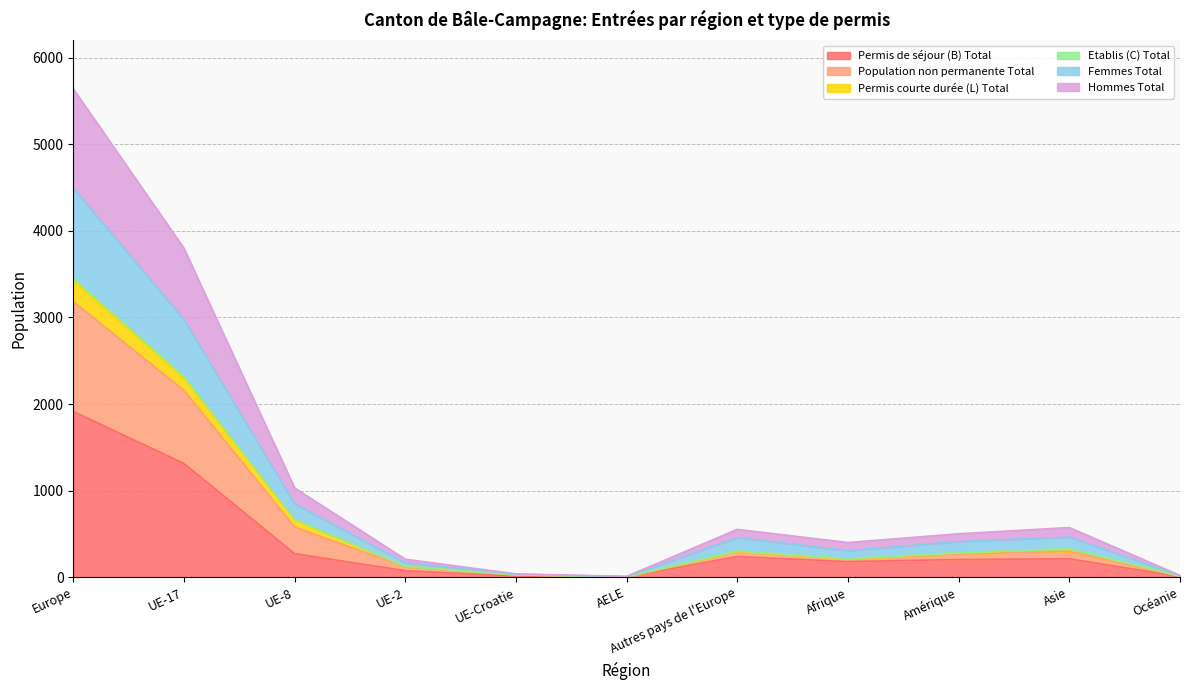

What is the sum of all Permis de séjour (B) Total values?

4434